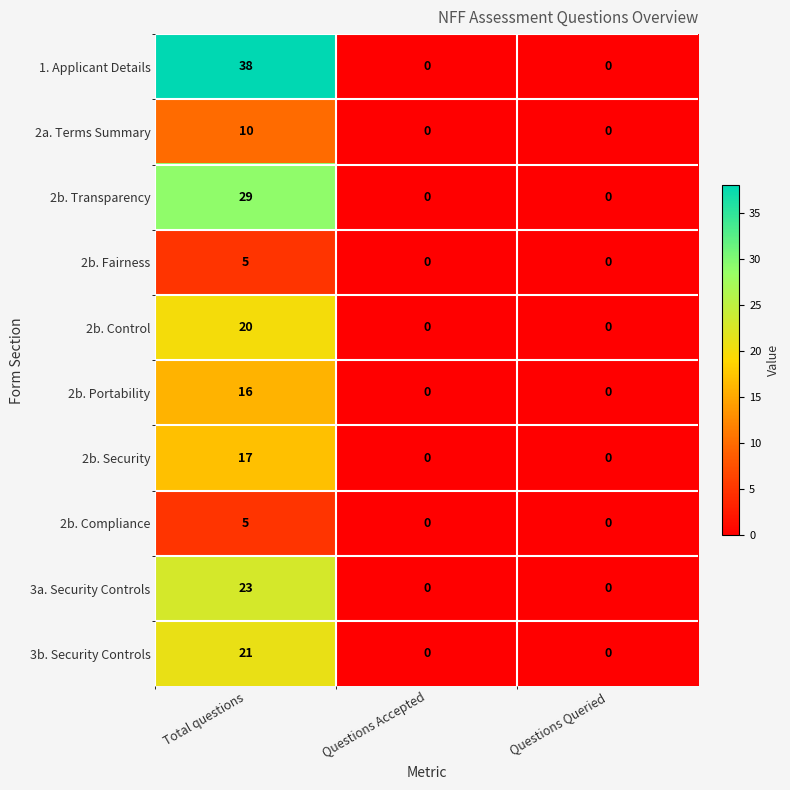

At which category is the sum across all series the highest?

Total questions